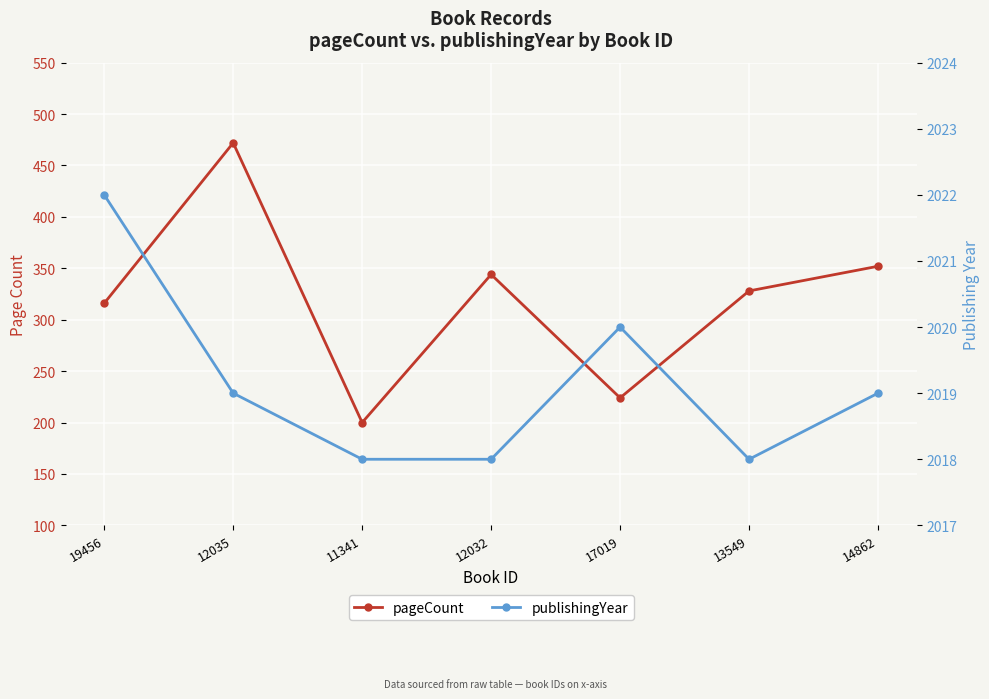

Count the publishingYear values in the range 2018 to 2020.

6